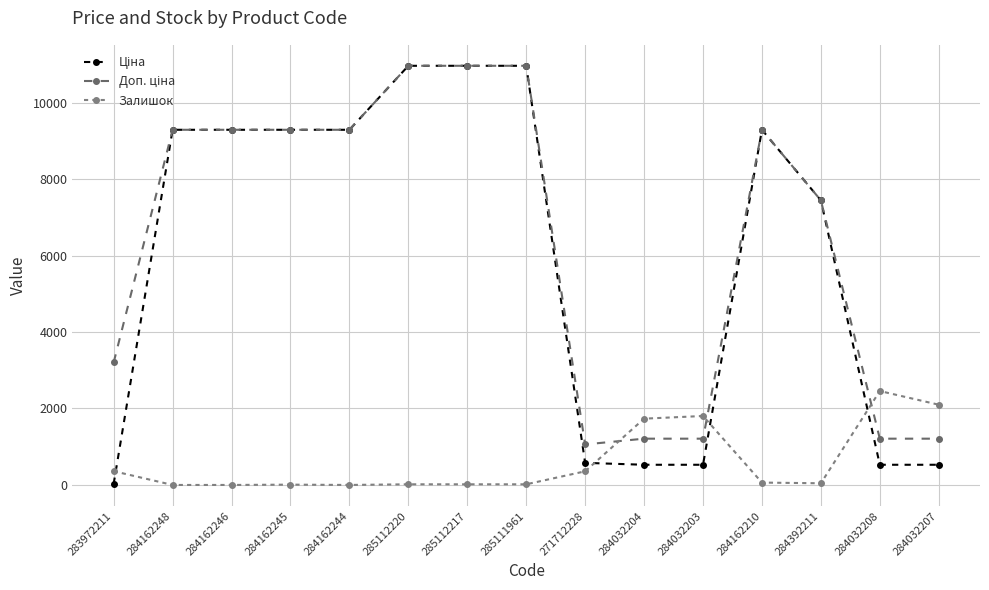

Which category has the highest value in the Ціна series?

285112220